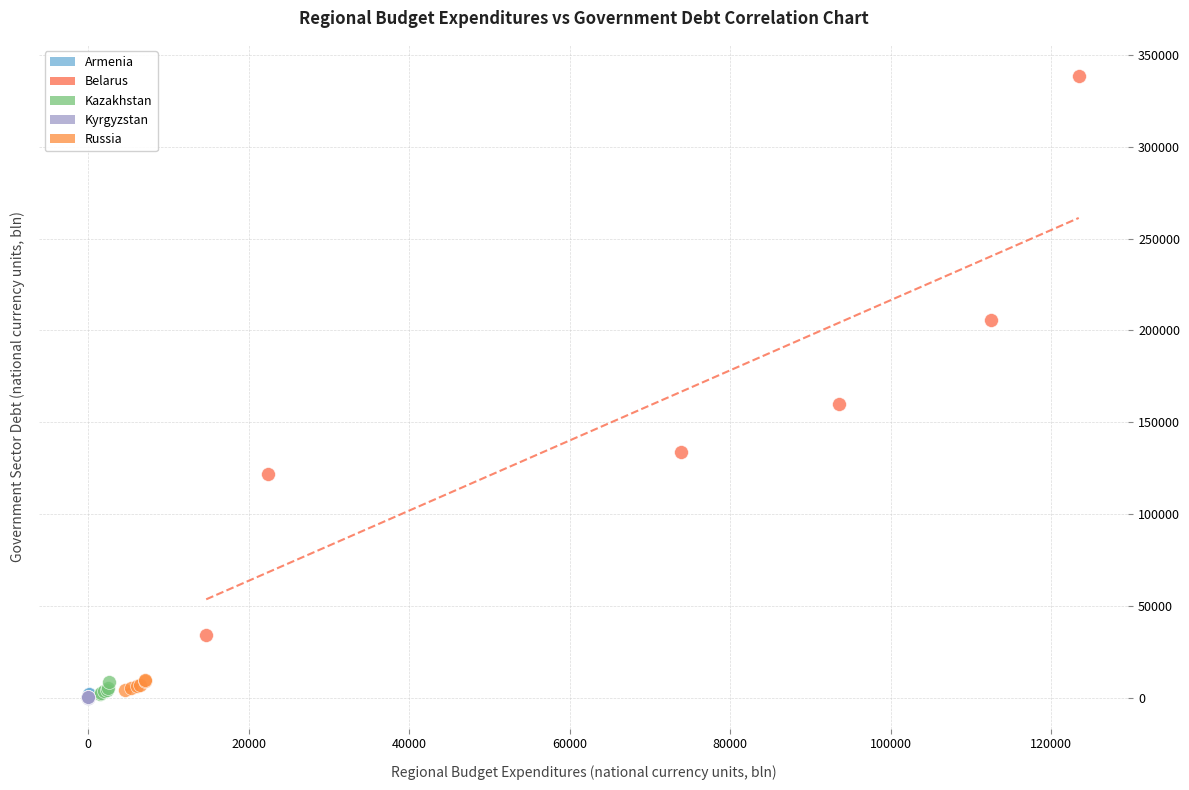

Which series reaches the maximum Y coordinate?

Belarus